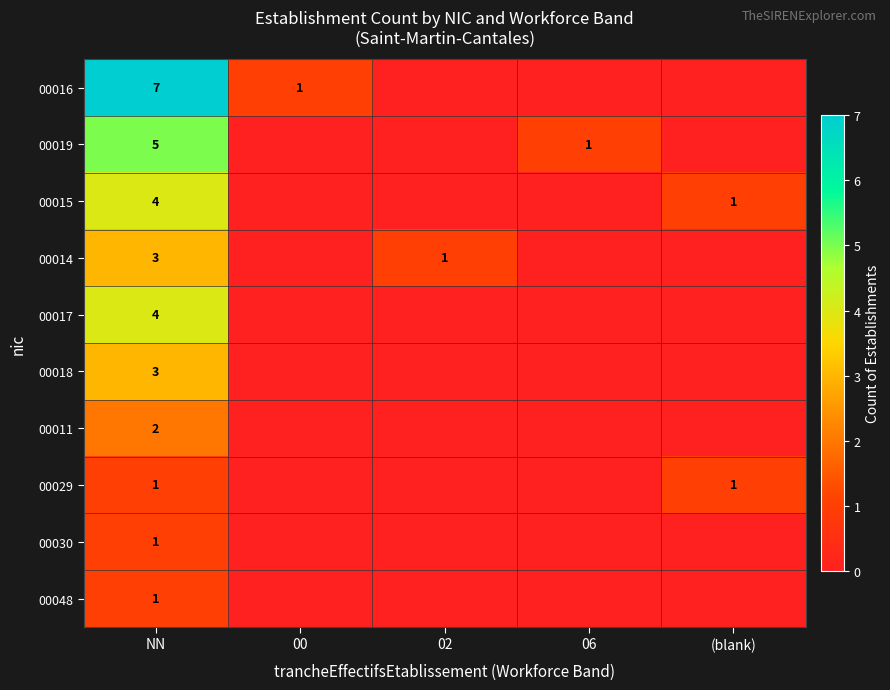

Is it true that 00048 equals 1 at NN?

True